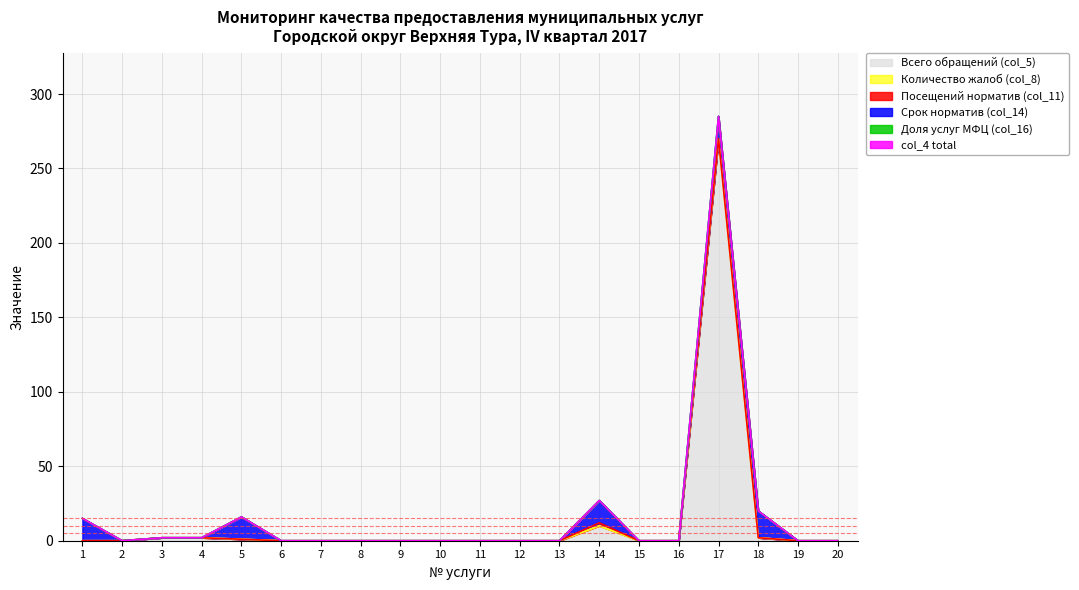

How many data points in Посещений норматив (col_11) are above 0?

1